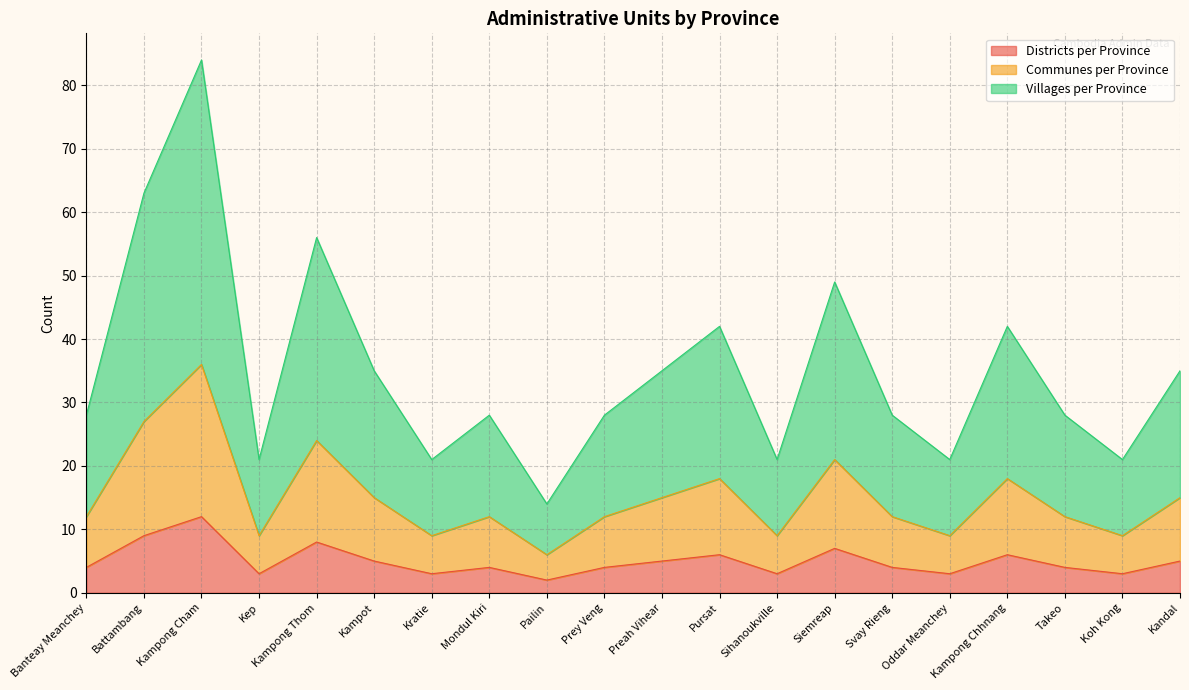

What is the highest value of the Districts per Province series?

12